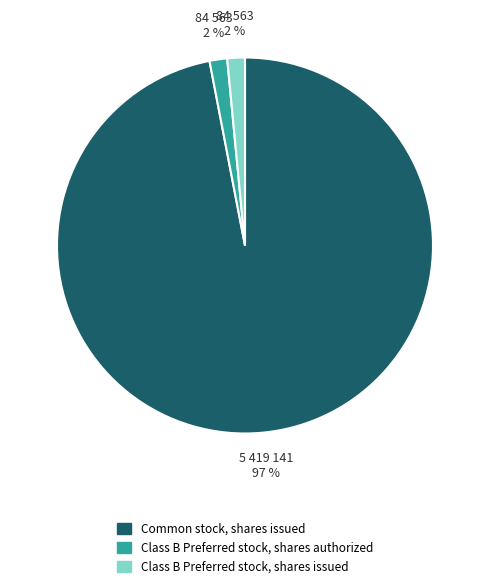

Which slice is the largest?

Common stock, shares issued